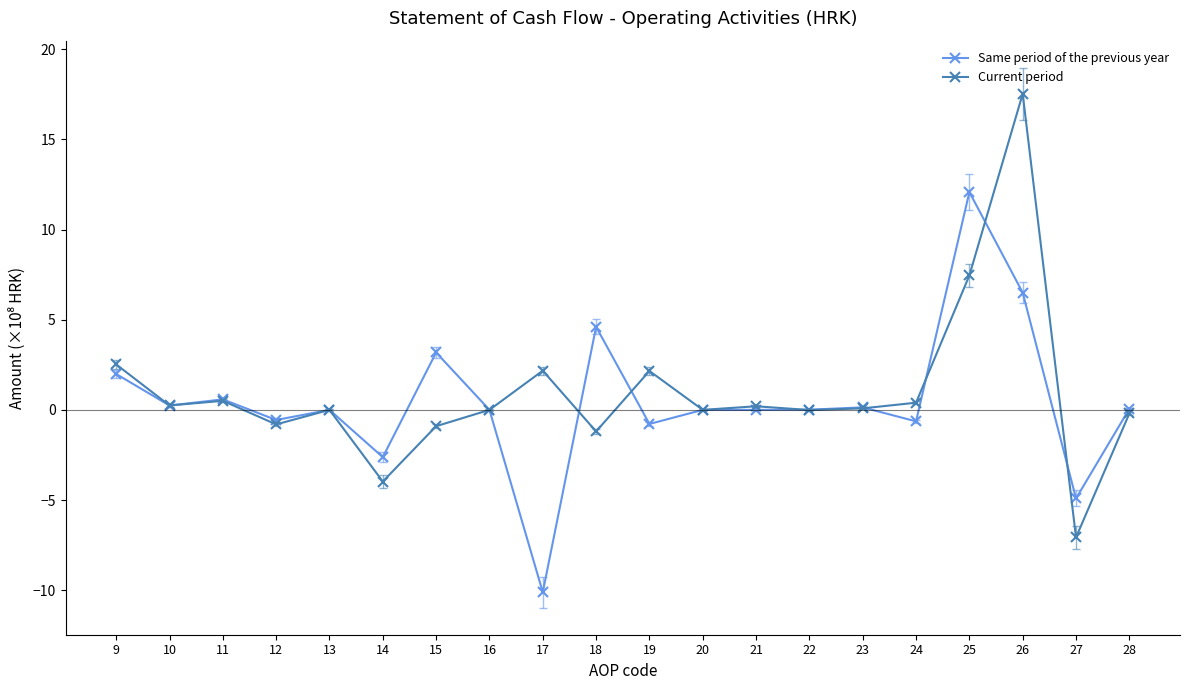

What is the total value across all series at 19?

1.4